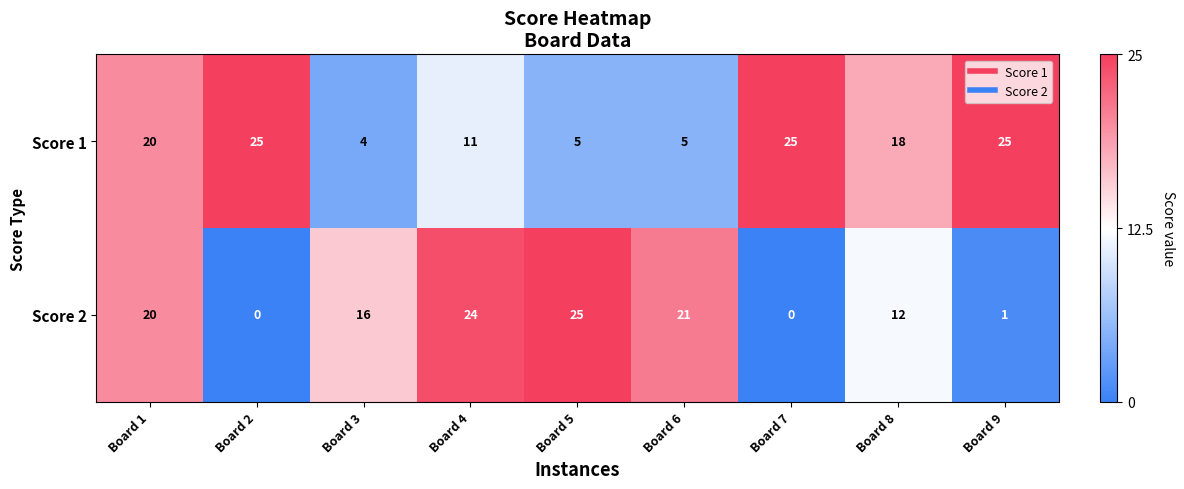

At how many categories does at least one series exceed 19?

7